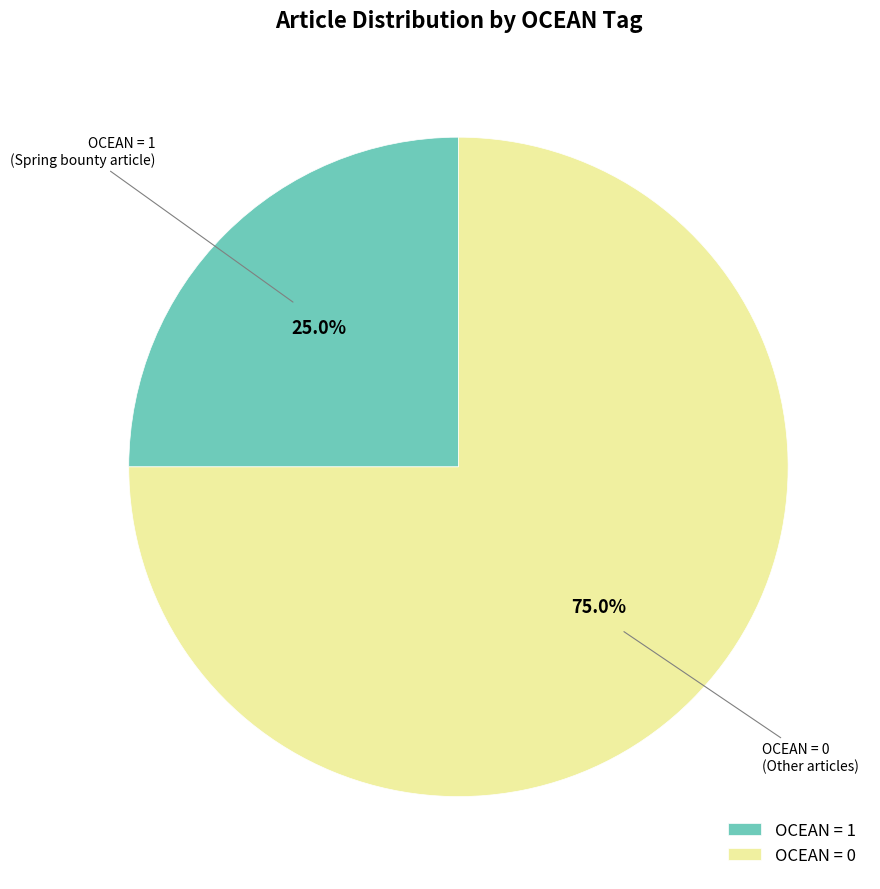

Which category has the biggest portion of the pie?

OCEAN = 0